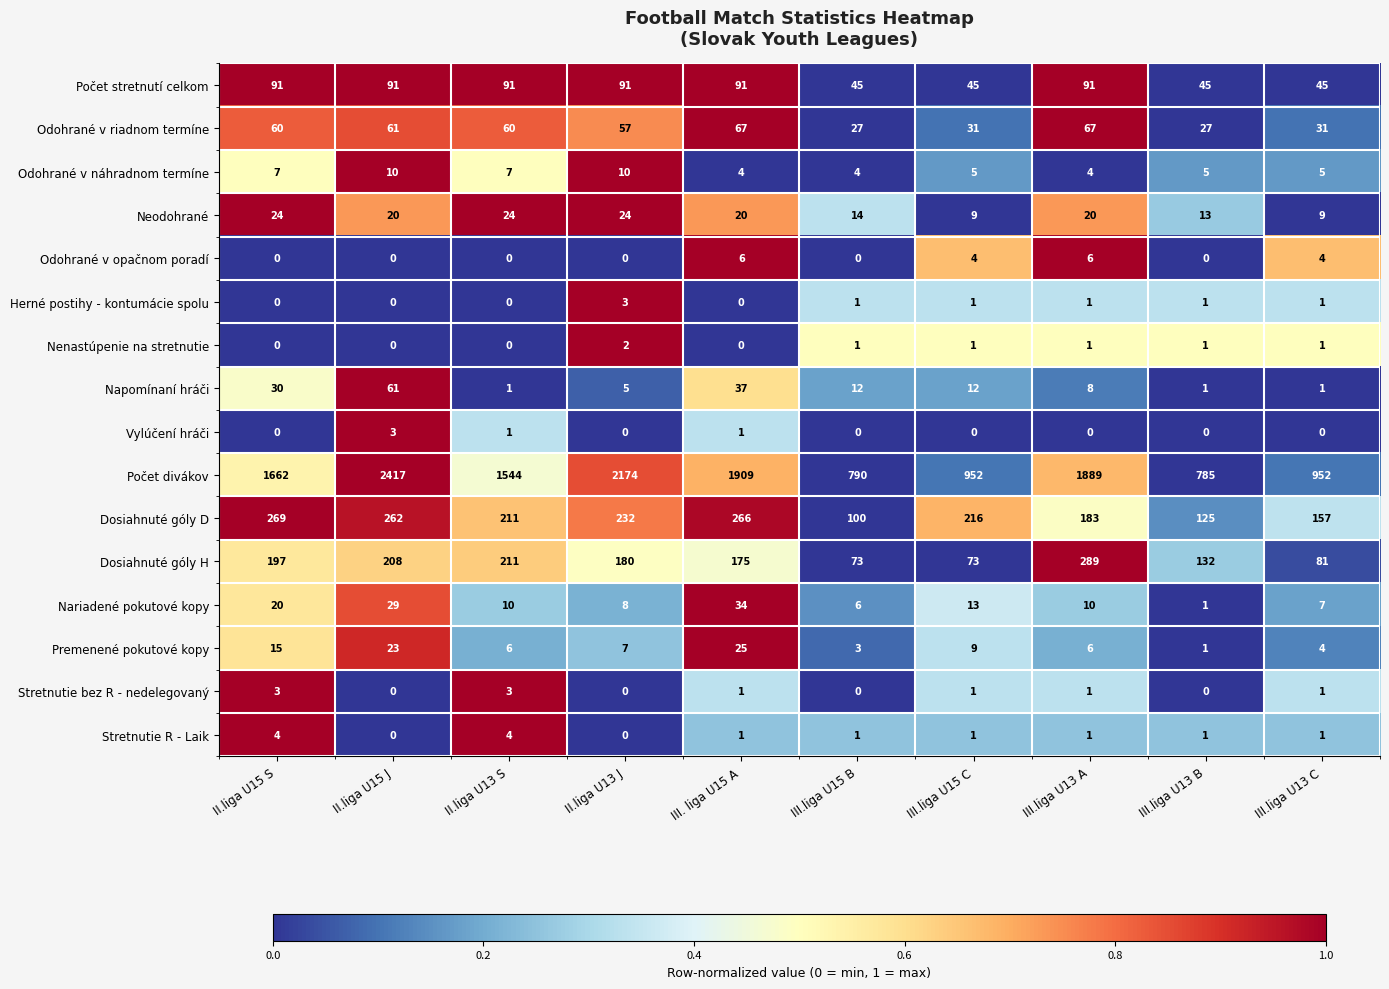

What is the highest value of the Odohrané v náhradnom termíne series?

10